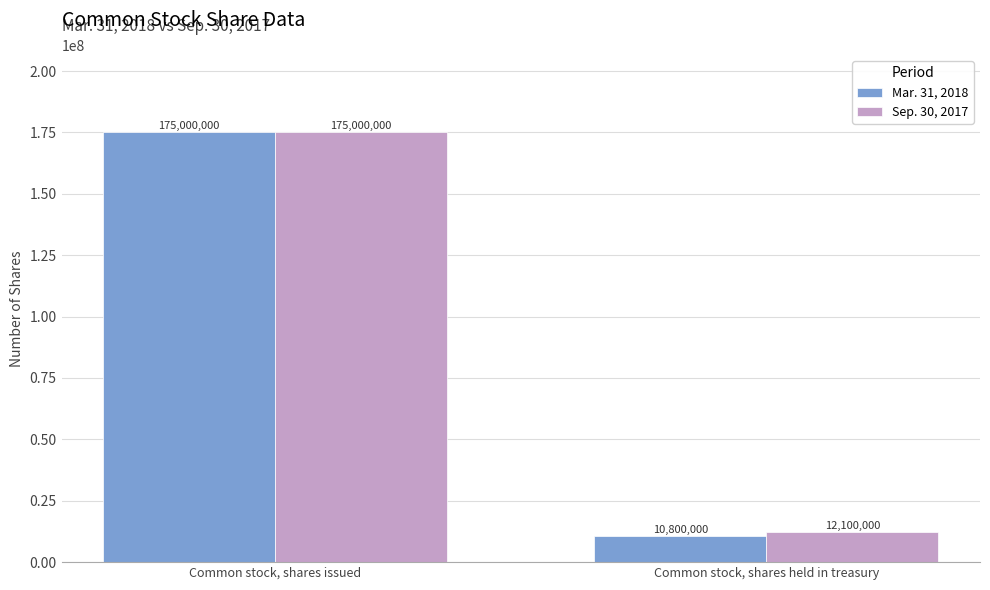

The Sep. 30, 2017 series shows 12100000 at Common stock, shares held in treasury. True or false?

True